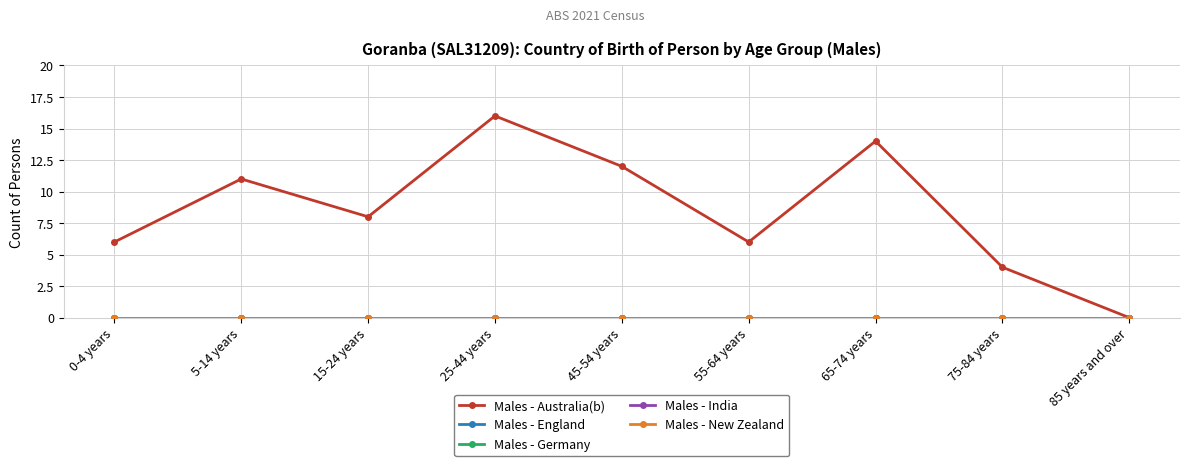

At which label is Males - Australia(b) closest to 8?

15-24 years